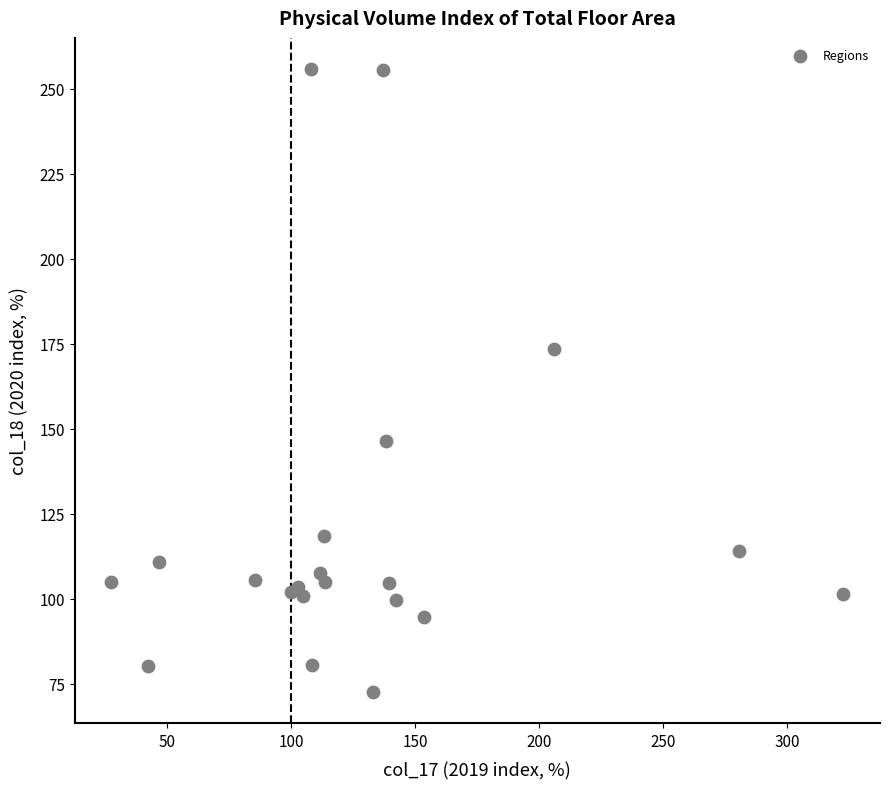

What Y value in the scatter plot is closest to 164?

173.4